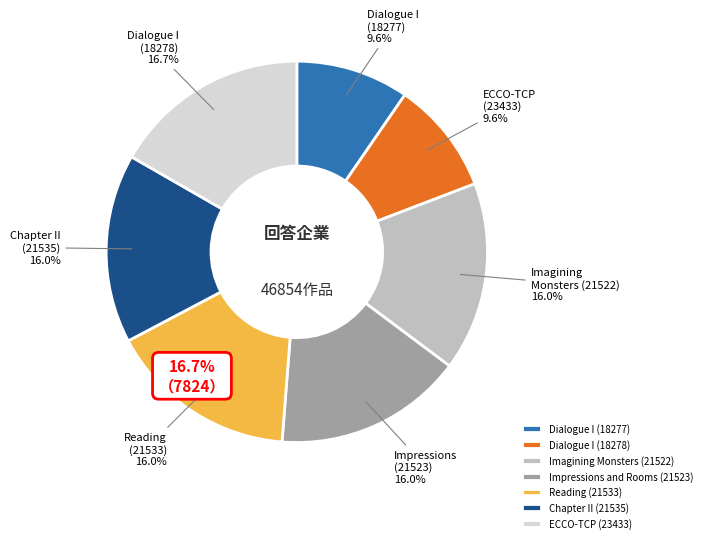

What is the smallest slice in the pie chart?

Dialogue I (18277)